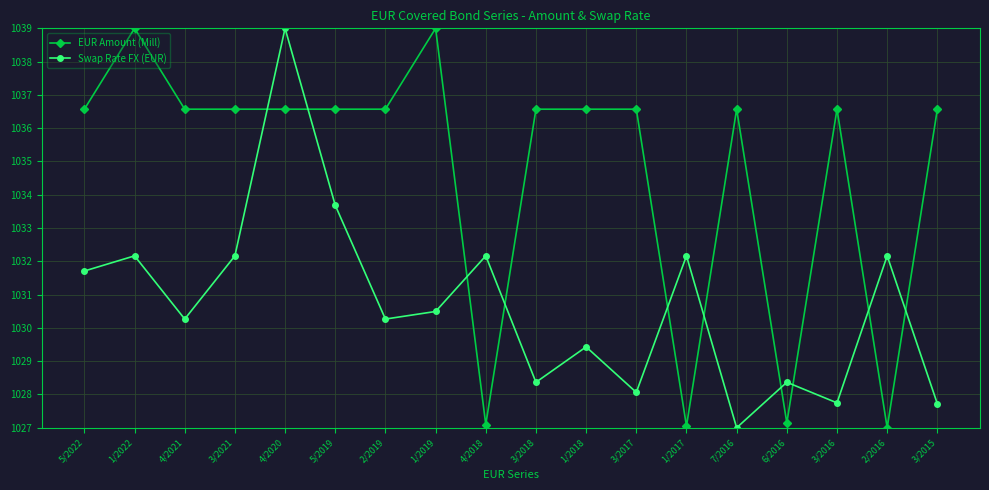

Which category has the lowest value in the Swap Rate FX (EUR) series?

7/2016